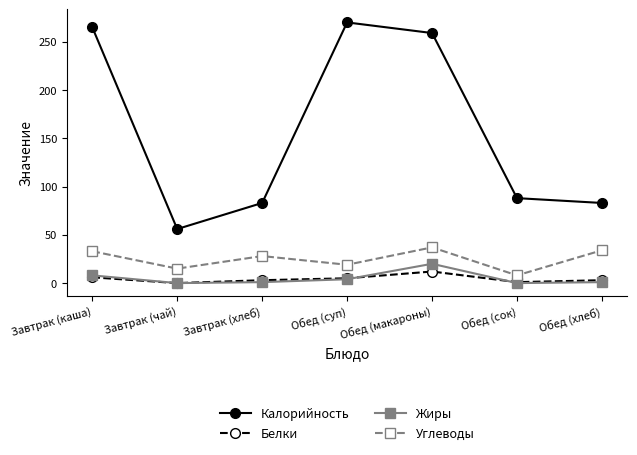

Where does the Калорийность series first go above 88?

Завтрак (каша)